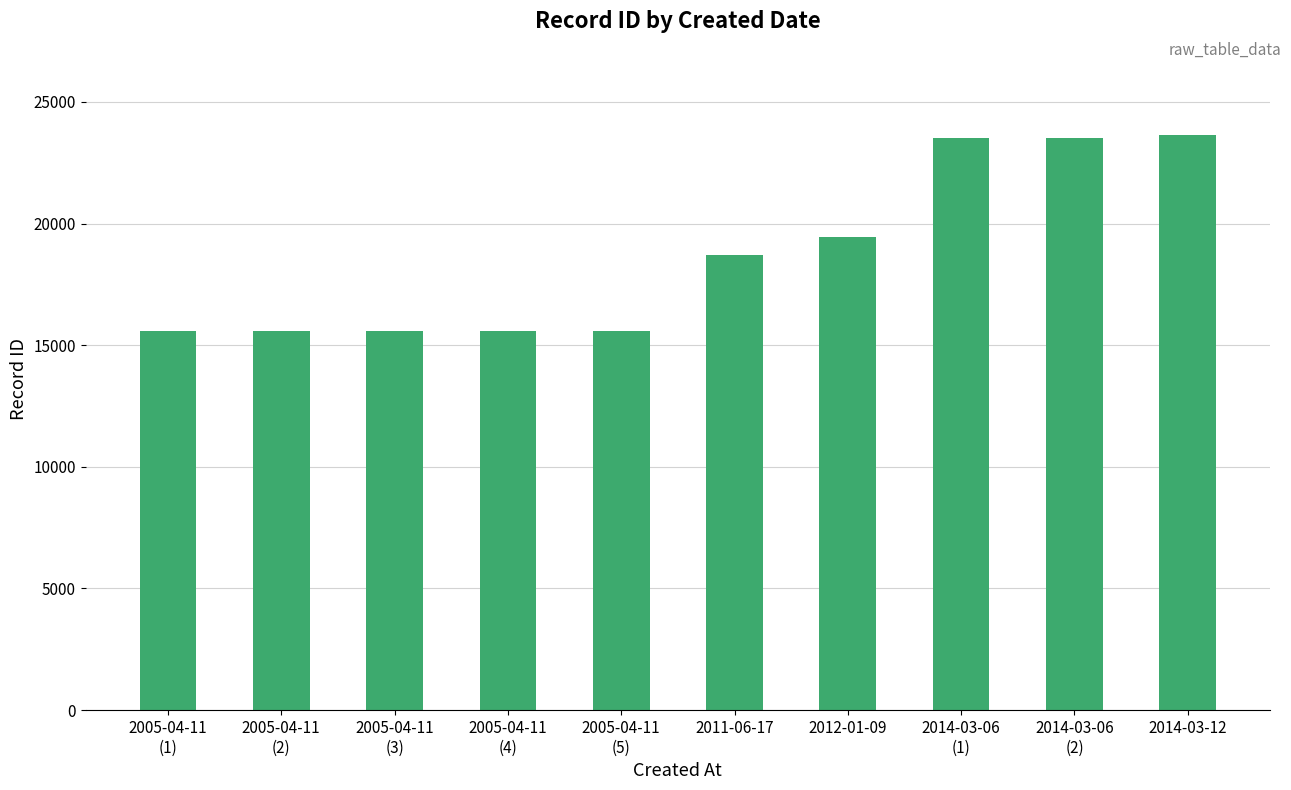

What is the maximum value shown in the chart?

23639